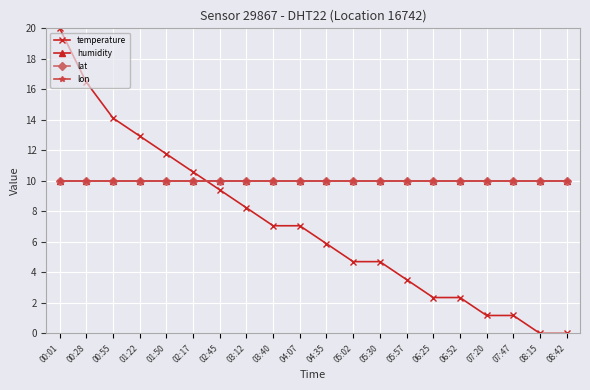

Is this an area chart (filled region under the line)?

No